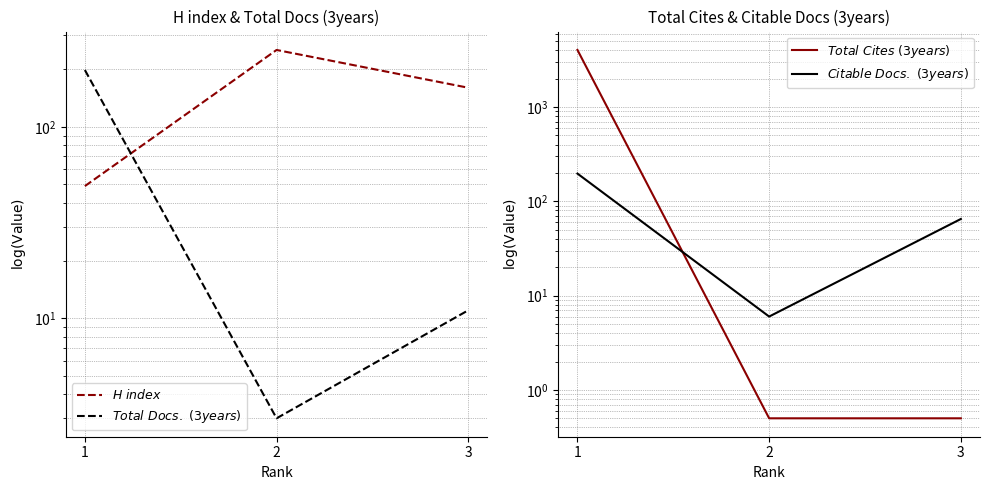

How many lines are shown in the chart?

4